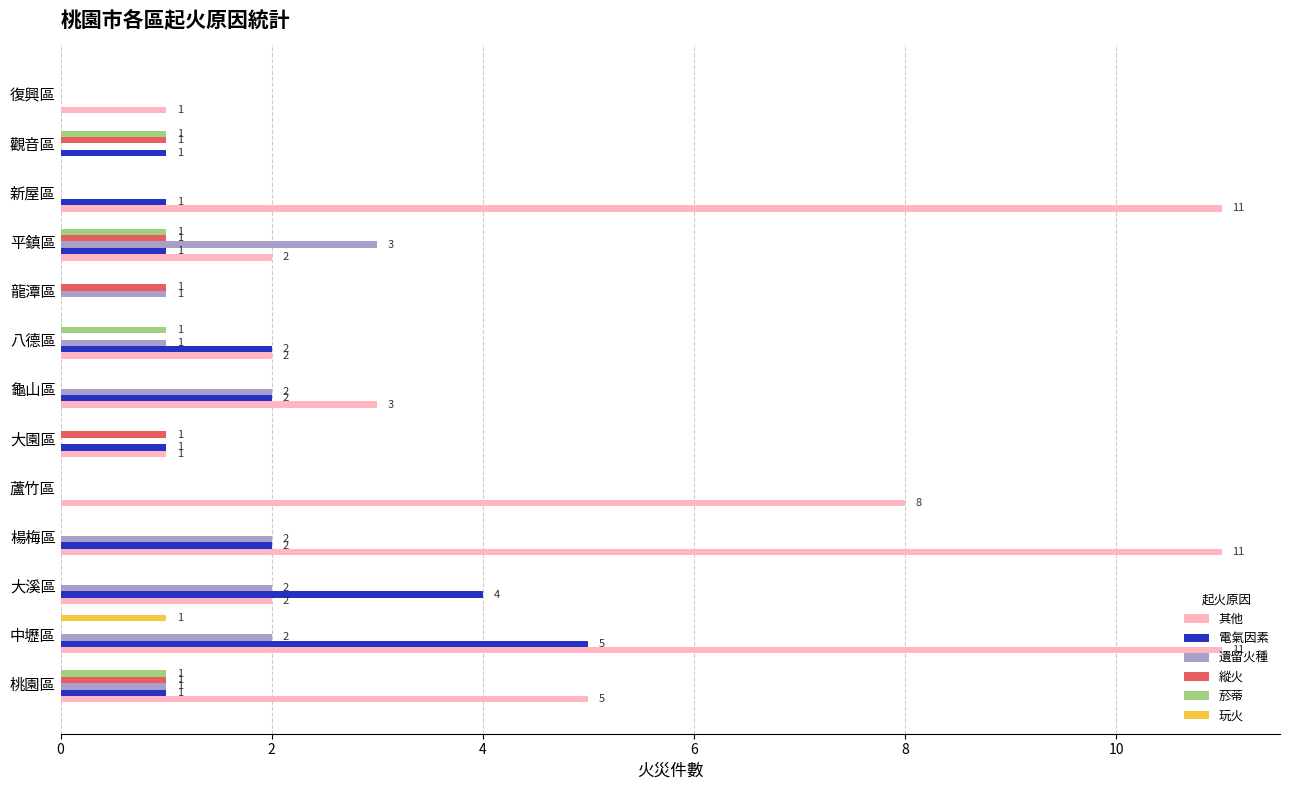

What are all the series names shown in the legend?

其他, 電氣因素, 遺留火種, 縱火, 菸蒂, 玩火